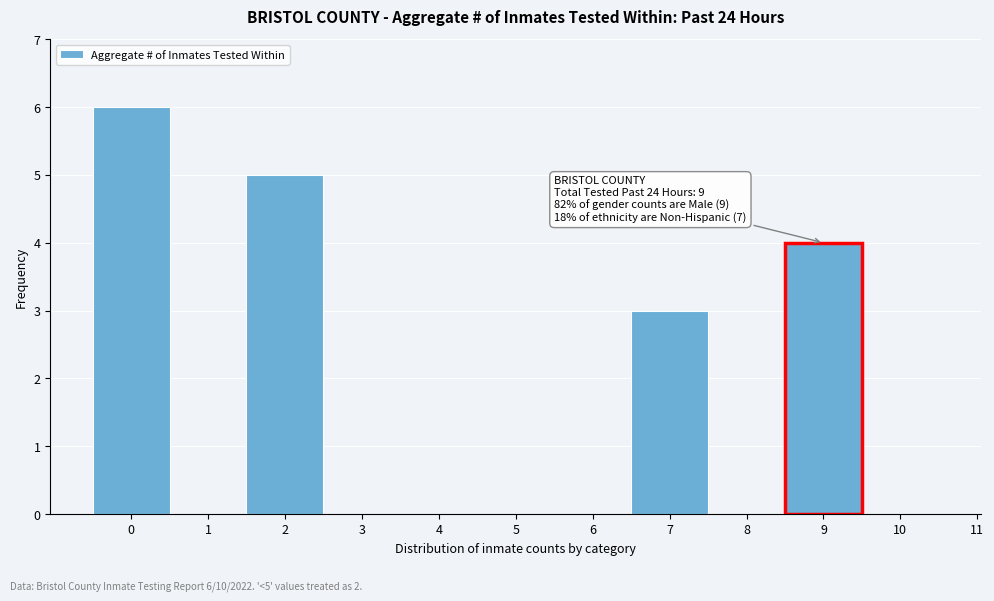

Over which range of the x-axis is the bar tallest?

-0.5 to 0.5